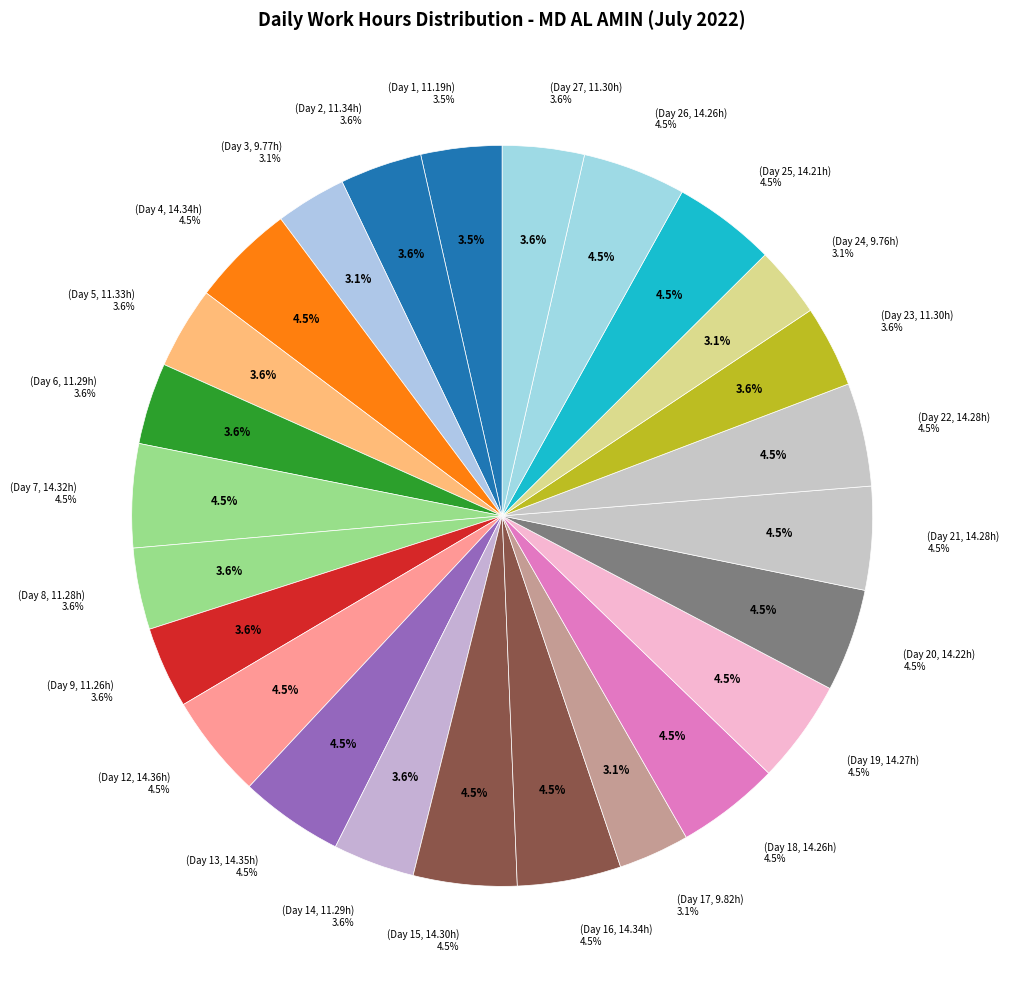

What is the smallest slice in the pie chart?

Day 24